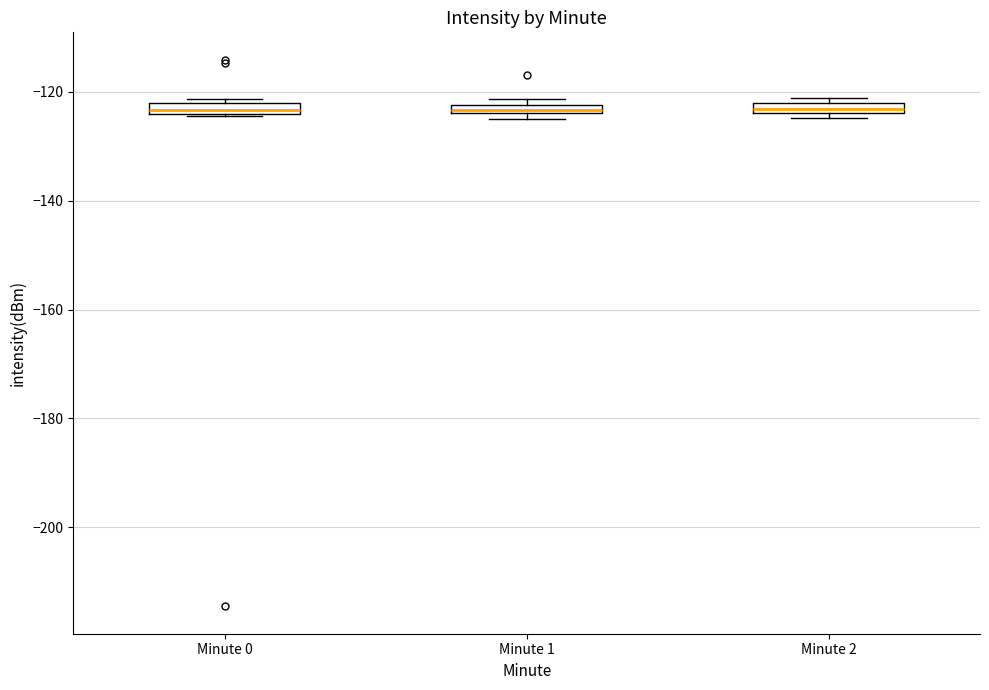

Where is the upper edge of the box for Minute 1 on the y-axis? The values are not printed on the chart, so give them approximately, as read against the axis.

-122